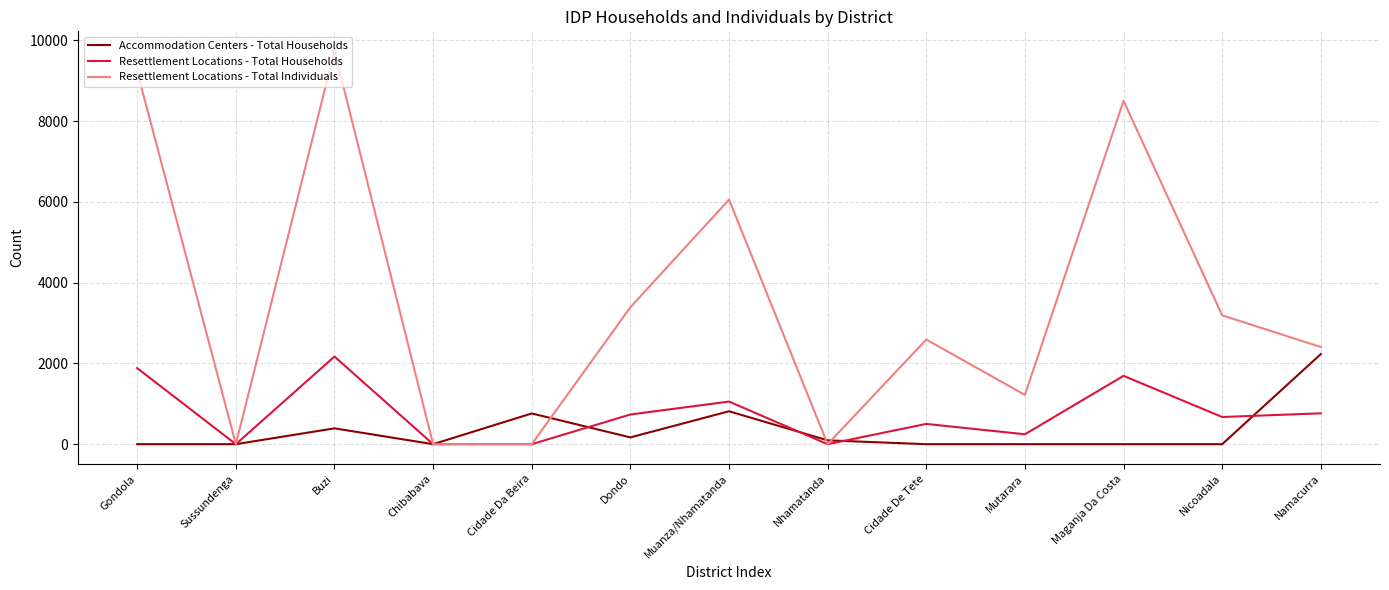

Which series has the largest total across all categories?

Resettlement Locations - Total Individuals